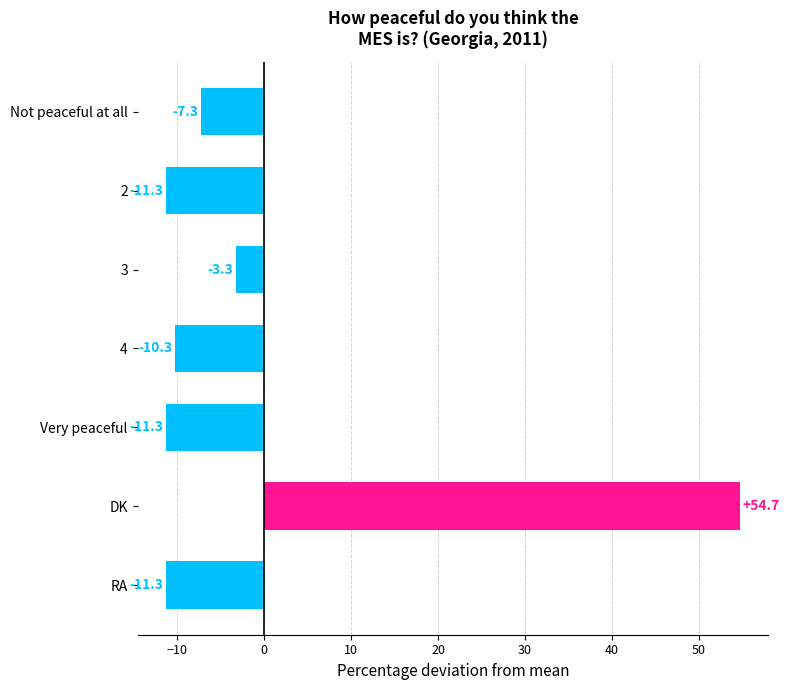

What is the maximum value shown in the chart?

54.7